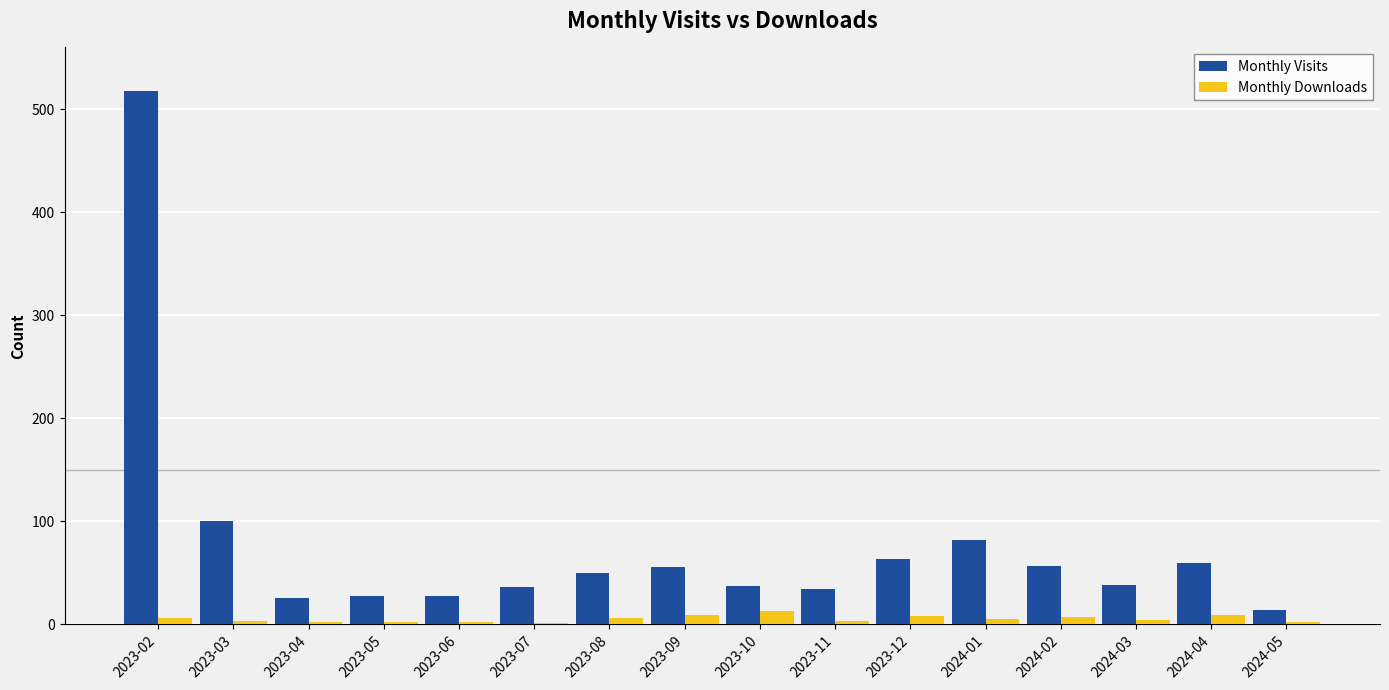

Which series changed the most between 2023-12 and 2024-05?

Monthly Visits